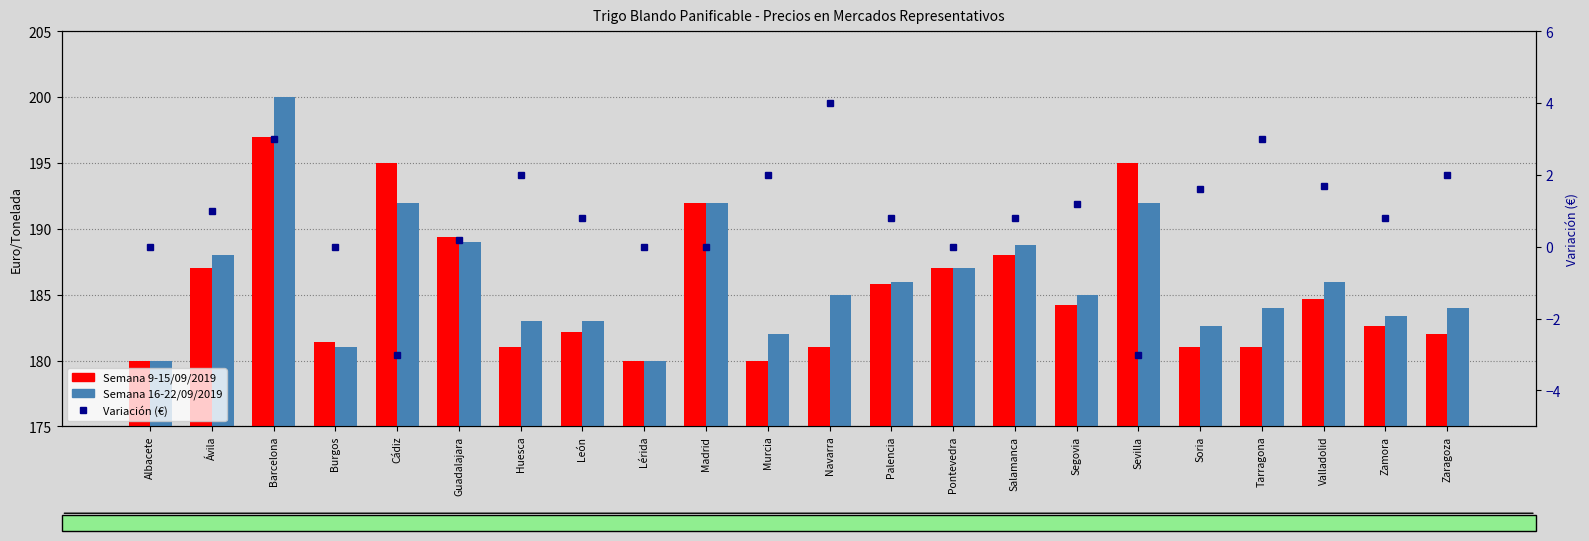

Which has a higher value, Guadalajara or Ávila?

Guadalajara